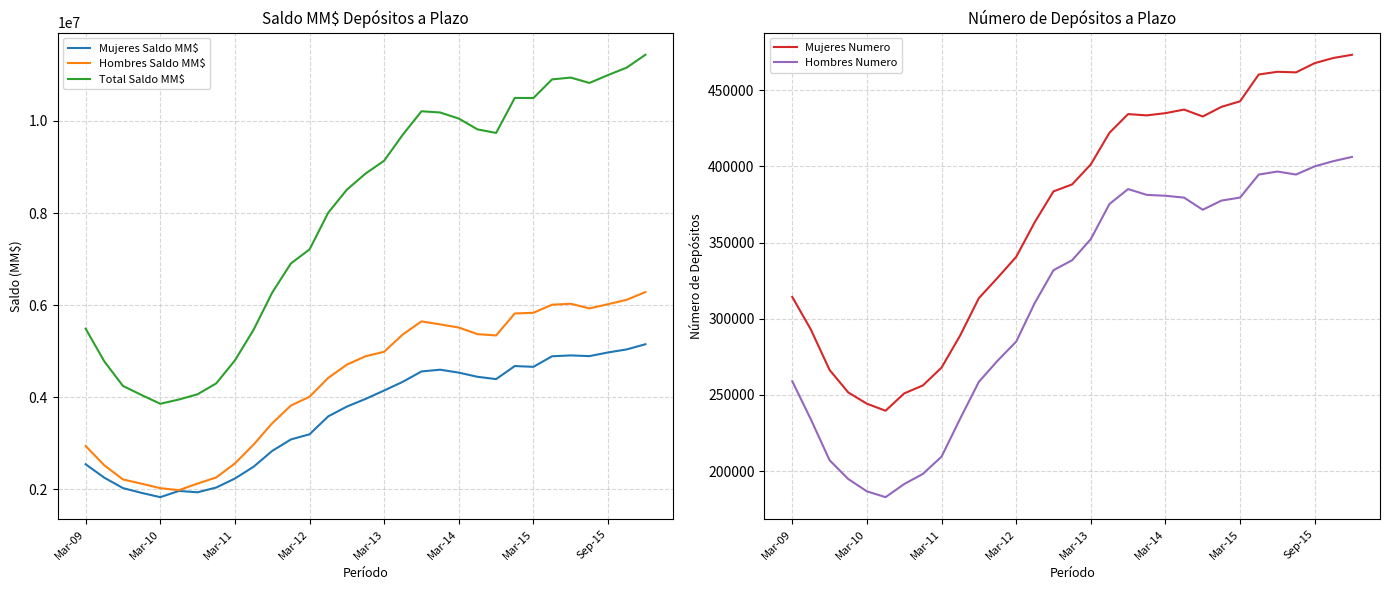

How many lines are shown in the chart?

5